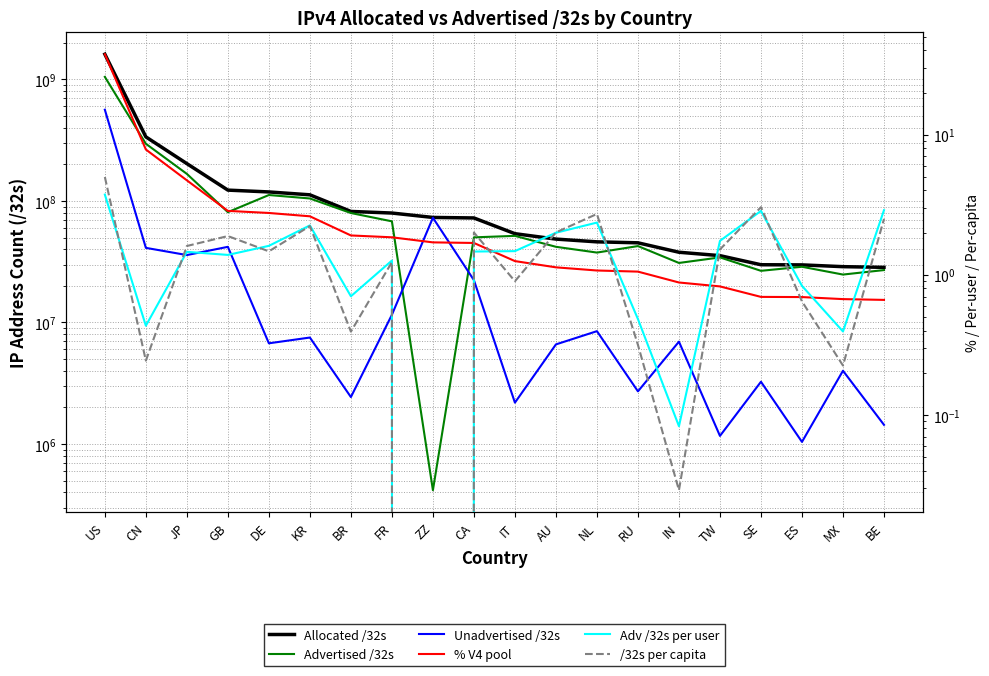

List the series in order of their peak value, lowest first.

Adv /32s per user, /32s per capita, % V4 pool, Unadvertised /32s, Advertised /32s, Allocated /32s